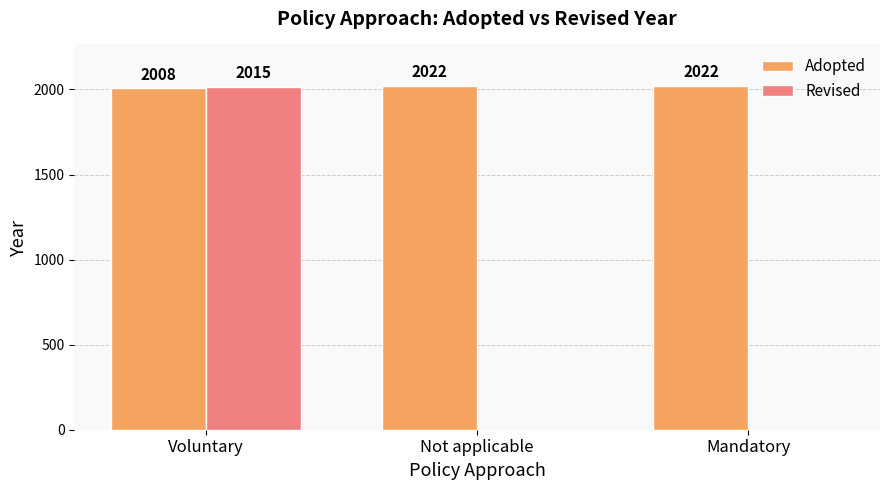

Is it true that Revised equals 0 at Not applicable?

True